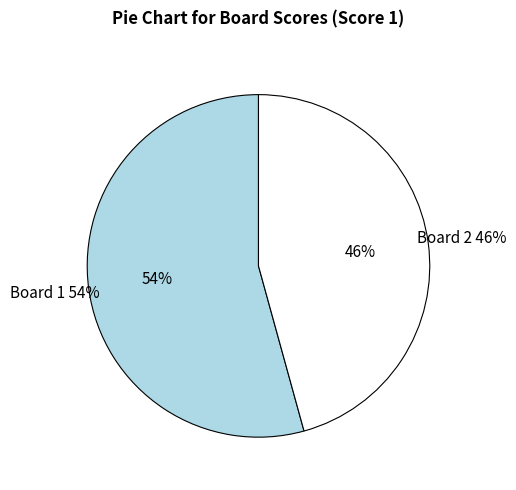

The Board 1 slice represents 43% of the pie. True or false?

False